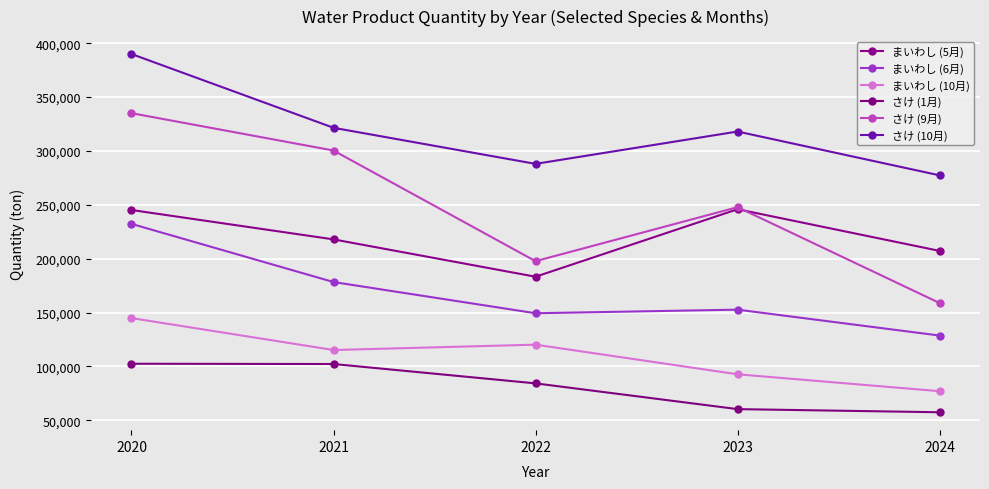

Rank the series by their maximum value, from lowest to highest.

さけ (1月), まいわし (10月), まいわし (6月), まいわし (5月), さけ (9月), さけ (10月)